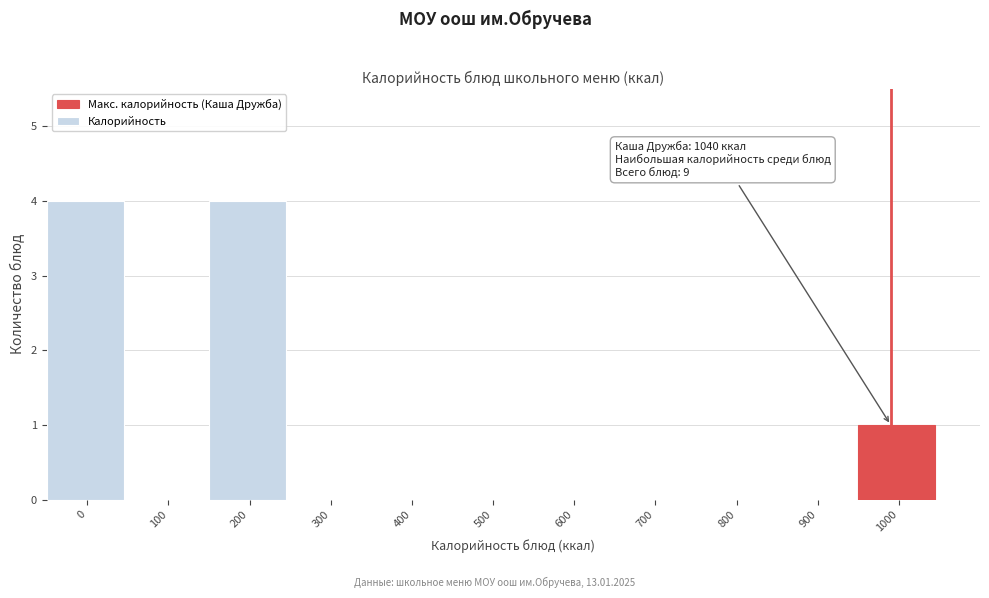

Reading left to right, extract all data points from this chart.

0=4	100=0	200=4	300=0	400=0	500=0	600=0	700=0	800=0	900=0	1000=1